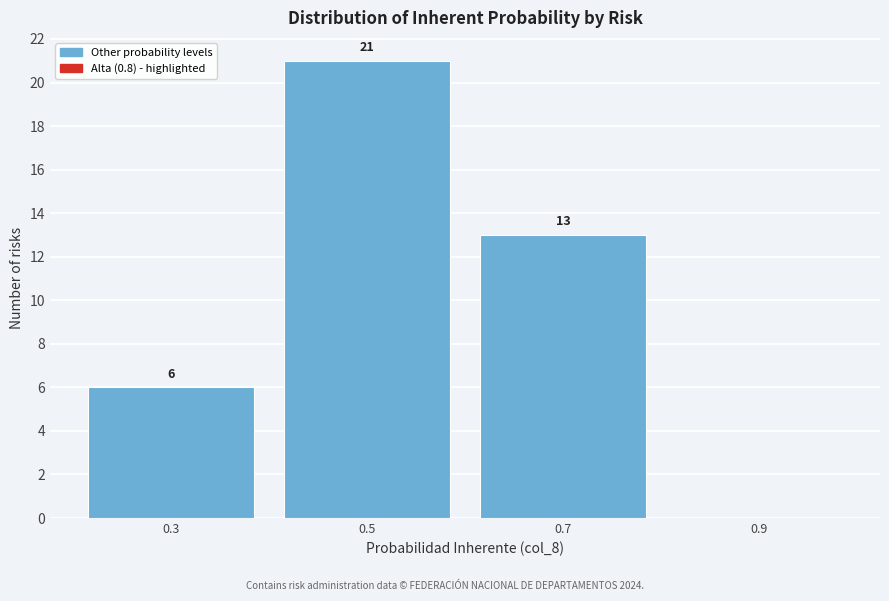

Reading left to right, extract all data points from this chart.

0.3=6	0.5=21	0.7=13	0.9=0